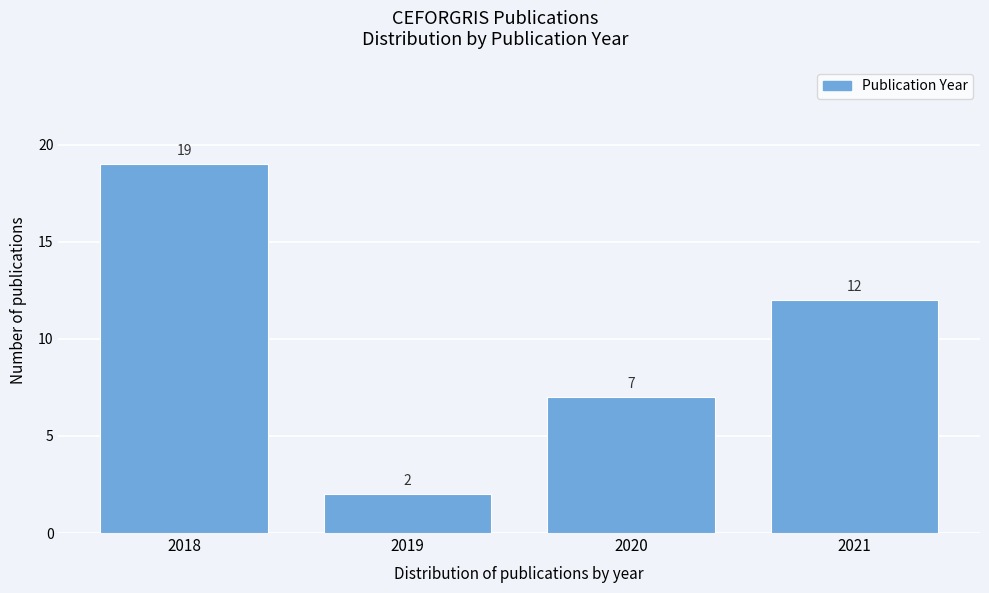

Reading left to right, list all the values displayed in this chart.

19	2	7	12